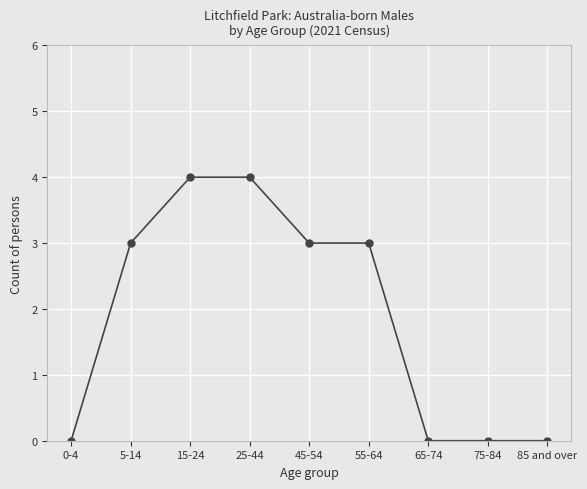

How many lines are shown in the chart?

1